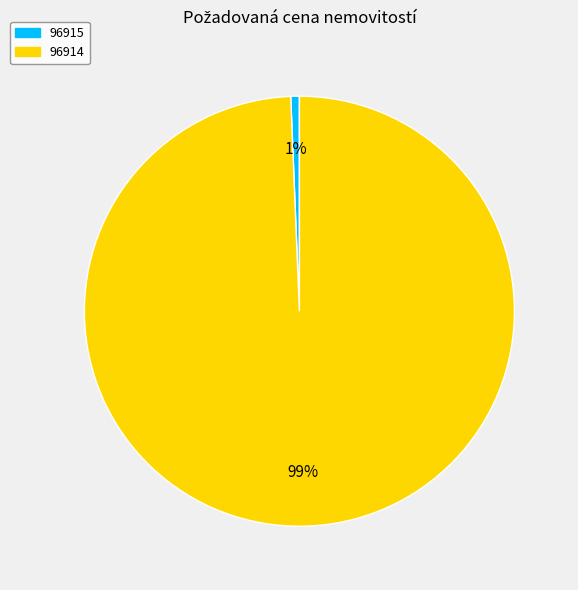

To the nearest percent, what is the average slice percentage?

50%